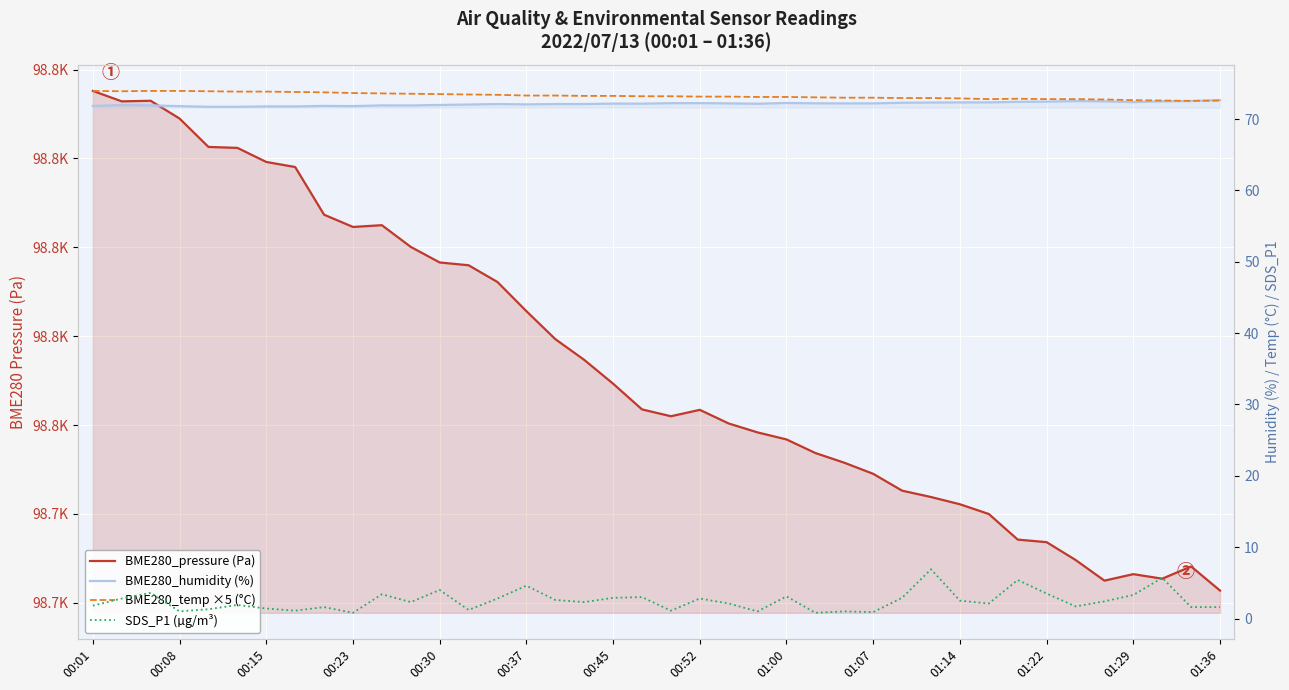

True or false: SDS_P1 (µg/m³) and BME280_pressure (Pa) intersect in this chart.

False